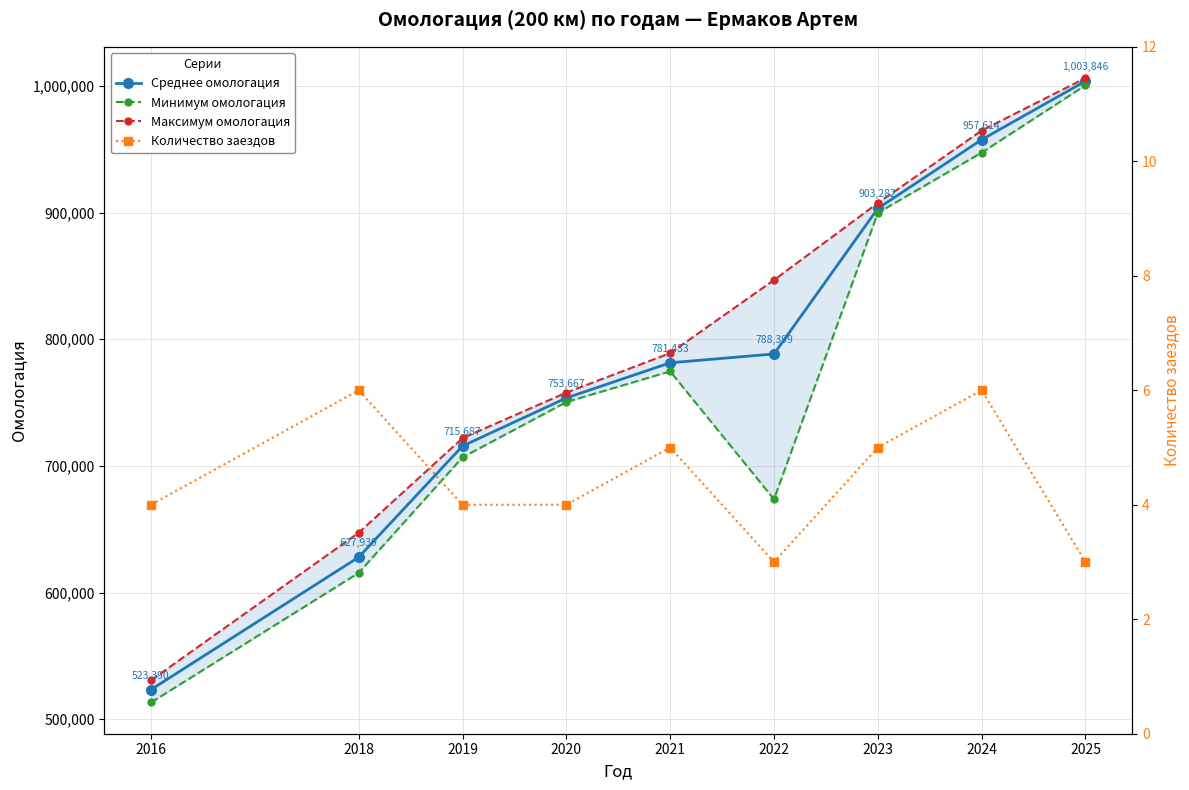

True or false: Среднее омологация has more than 1 interior local peaks.

False